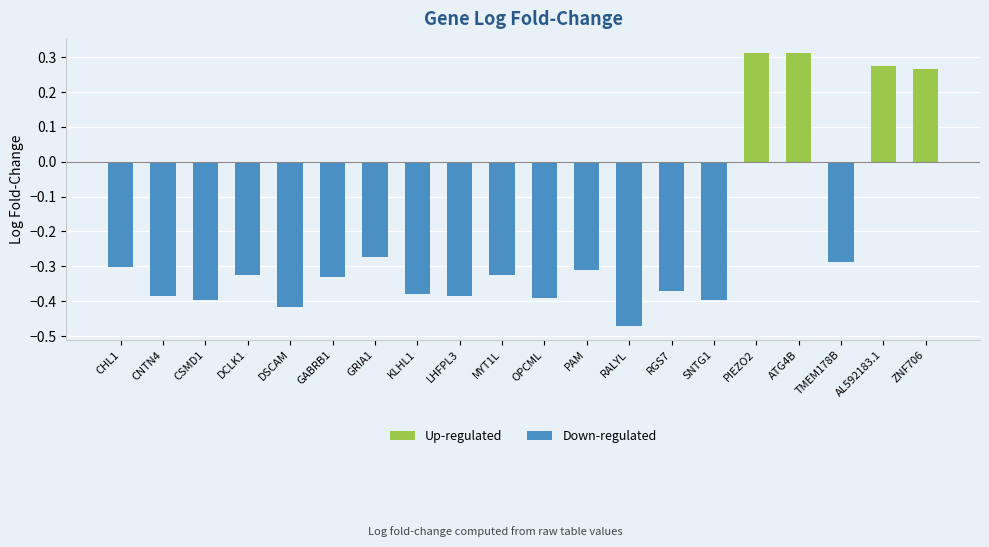

The value at MYT1L is -0.2. True or false?

False